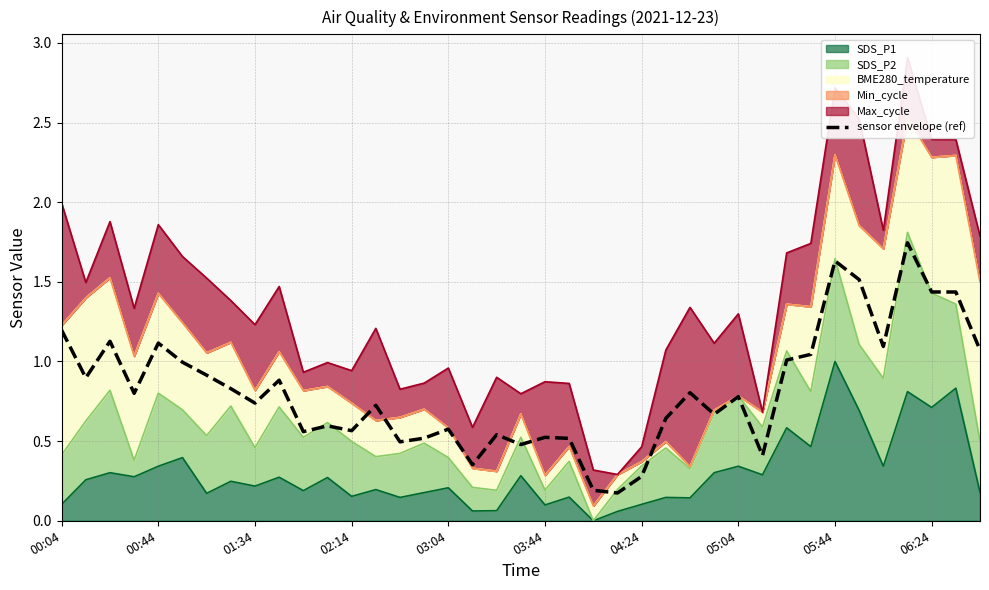

What position from the left is 26?

27